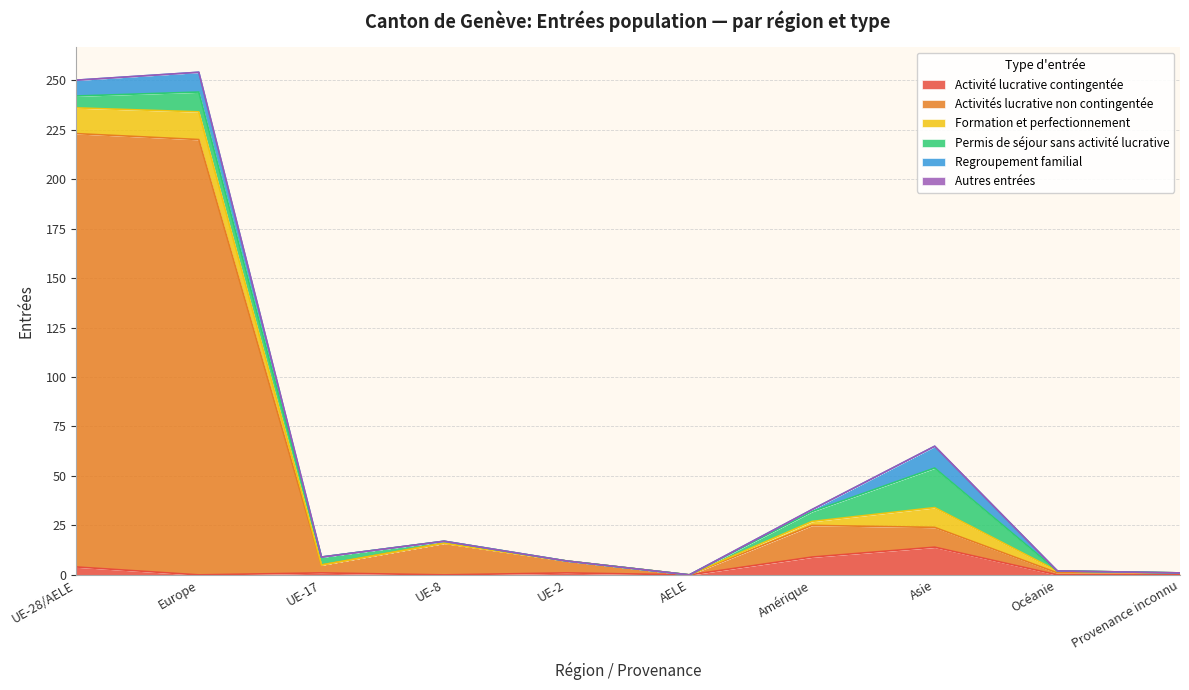

What is the label of the 7th point from the left?

Amérique